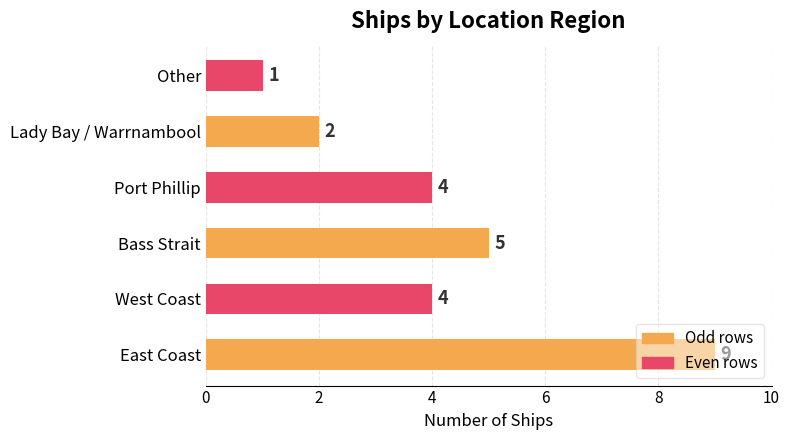

Which has a higher value, Other or West Coast?

West Coast